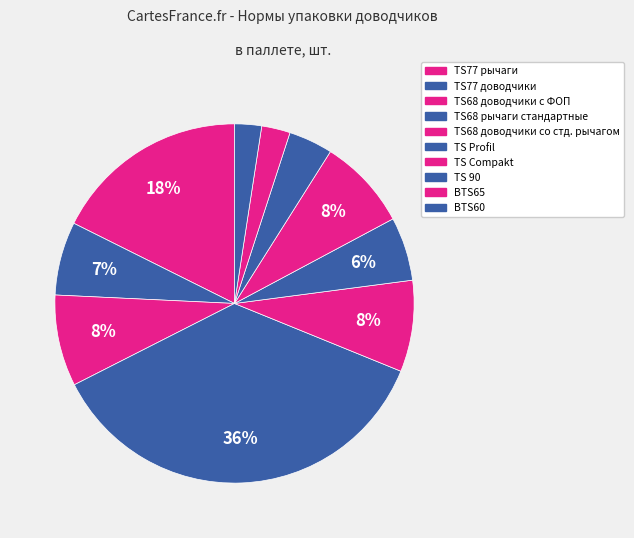

How many segments does this pie chart have?

10